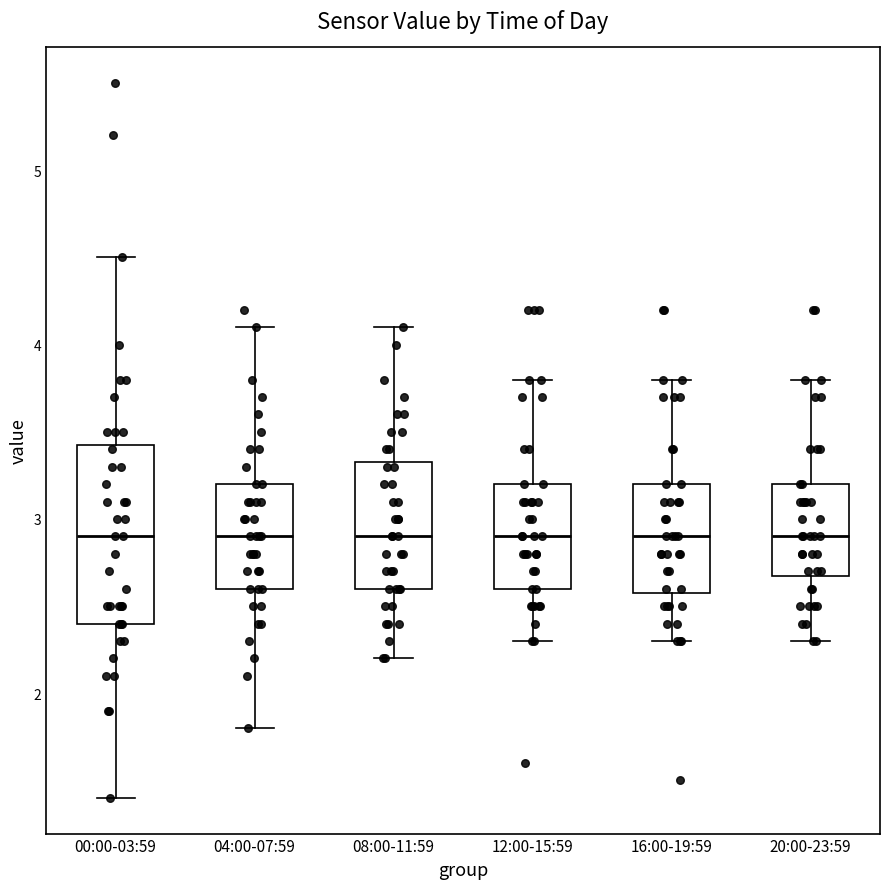

Reading left to right, transcribe this box plot: for each box, give where its median line is, the range the box spans, and where its two whiskers end, as read against the y-axis. The values are not printed on the chart, so give them approximately, as read against the axis.

00:00-03:59: median 2.9, box 2.4 to 3.4, whiskers 1.4 to 4.5
04:00-07:59: median 2.9, box 2.6 to 3.2, whiskers 1.8 to 4.1
08:00-11:59: median 2.9, box 2.6 to 3.3, whiskers 2.2 to 4.1
12:00-15:59: median 2.9, box 2.6 to 3.2, whiskers 2.3 to 3.8
16:00-19:59: median 2.9, box 2.6 to 3.2, whiskers 2.3 to 3.8
20:00-23:59: median 2.9, box 2.7 to 3.2, whiskers 2.3 to 3.8